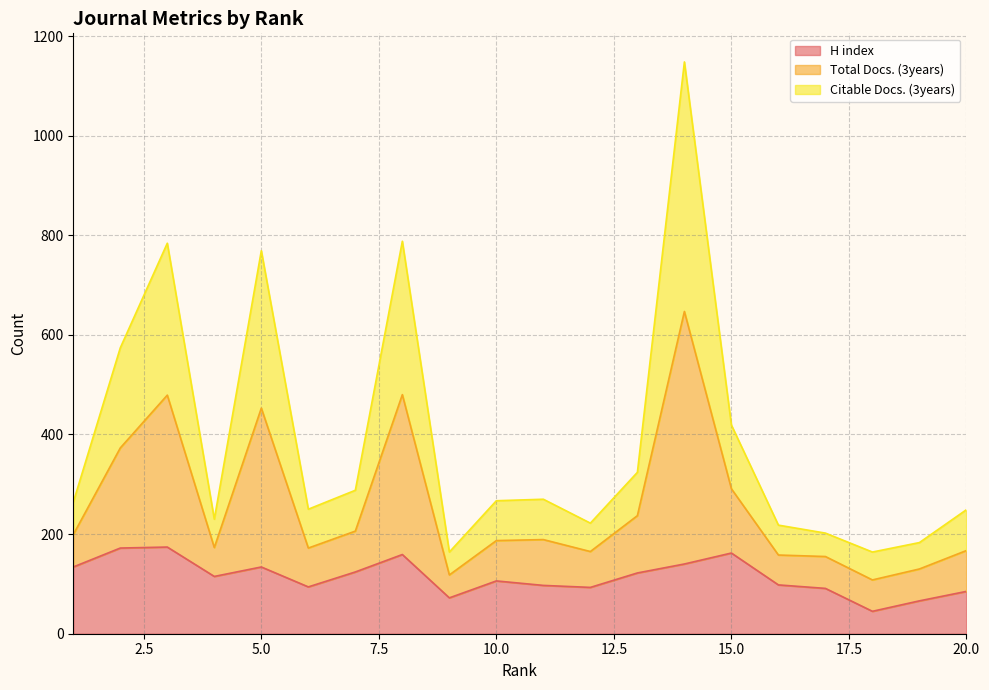

At which category does Total Docs. (3years) reach its first local valley?

4